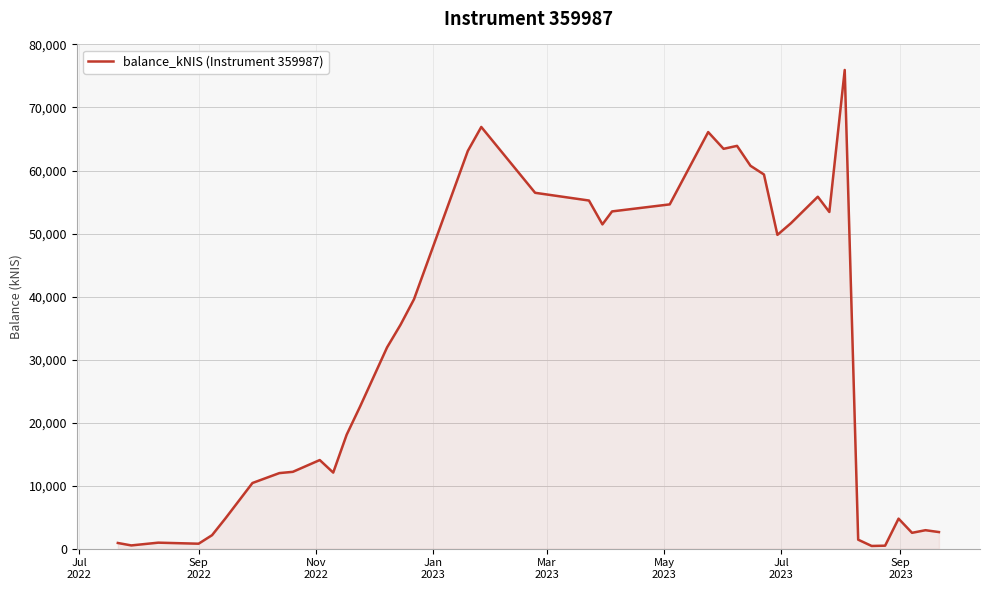

What is the difference between the maximum and minimum values?

75519.1